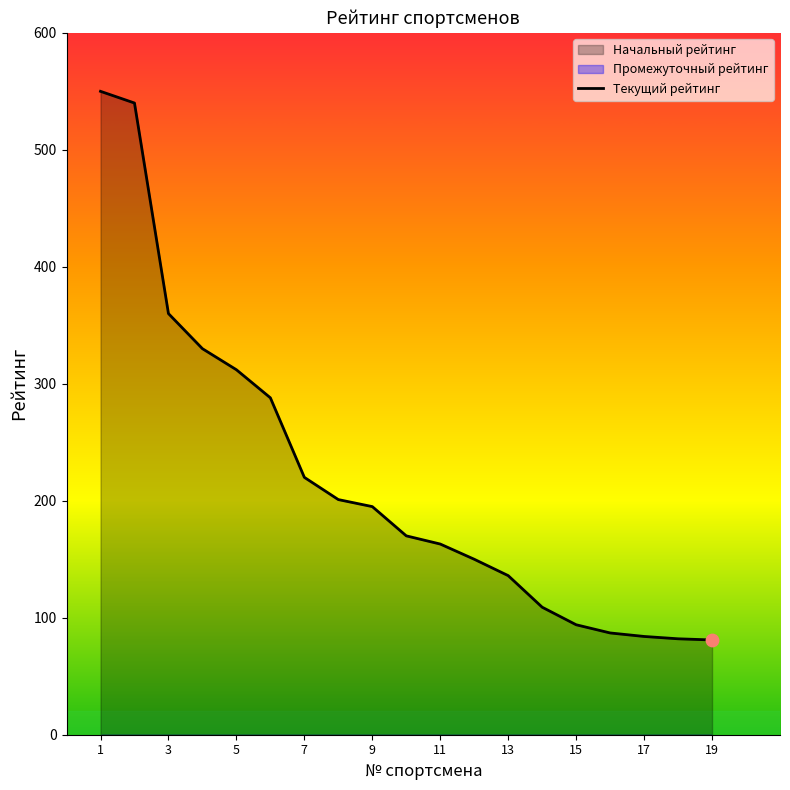

What is the lowest value of the Текущий рейтинг series?

81